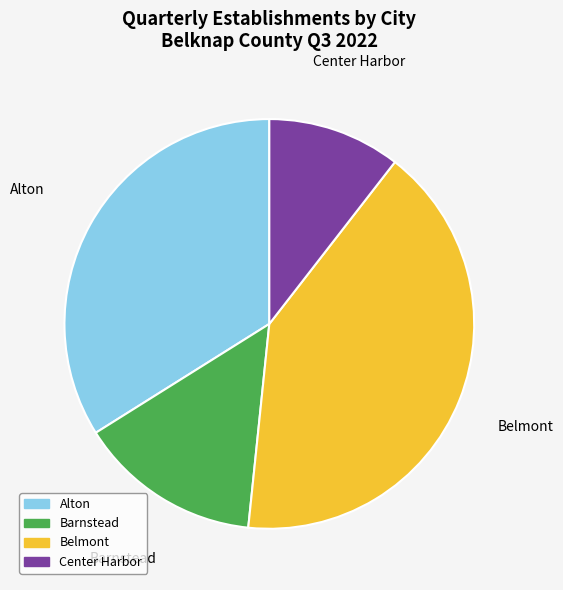

Is there a majority slice in this chart?

No